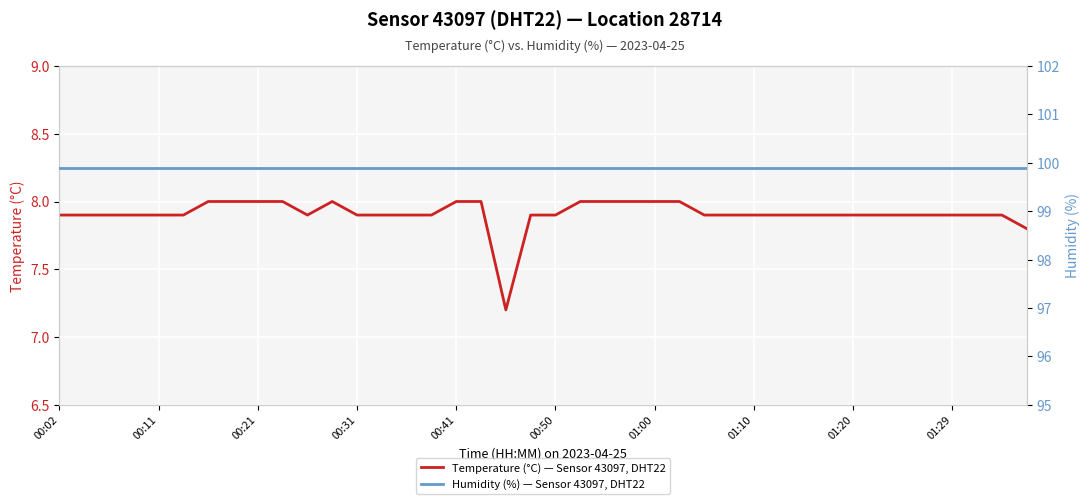

What is the difference between the Temperature (°C) — Sensor 43097, DHT22 values at 21 and 38?

0.1